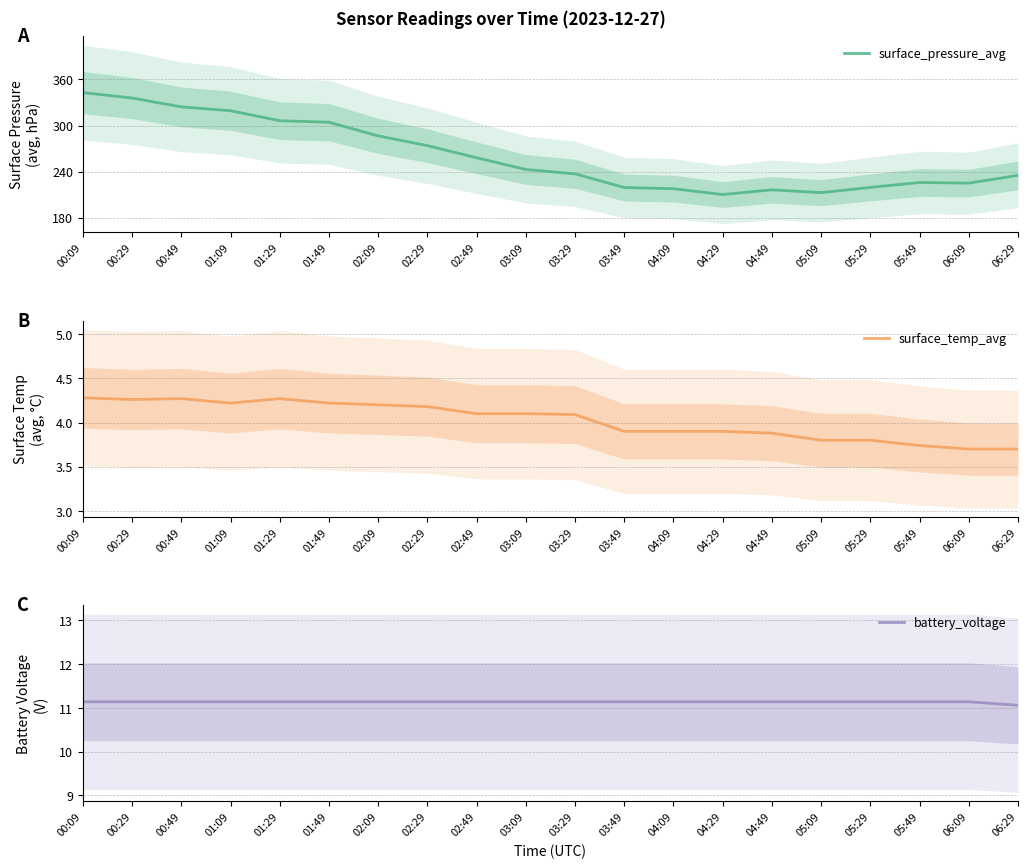

Is it true that battery_voltage equals 6.4 at 05:09?

False